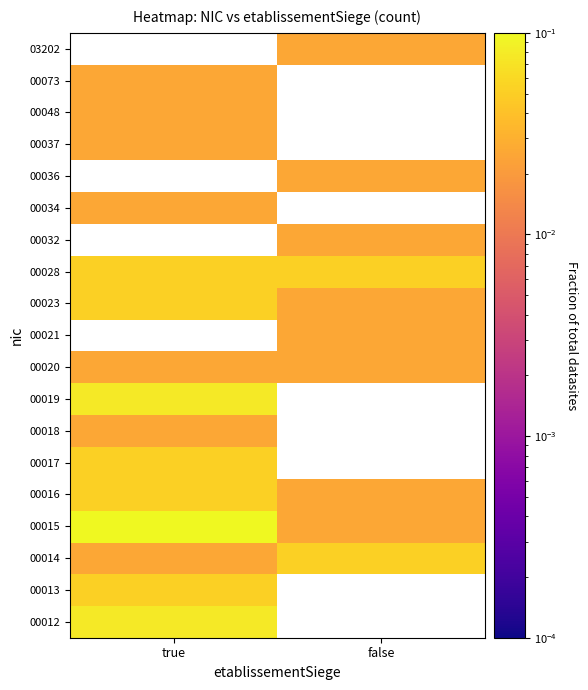

What is the spread (max minus min) of values at true?

0.1